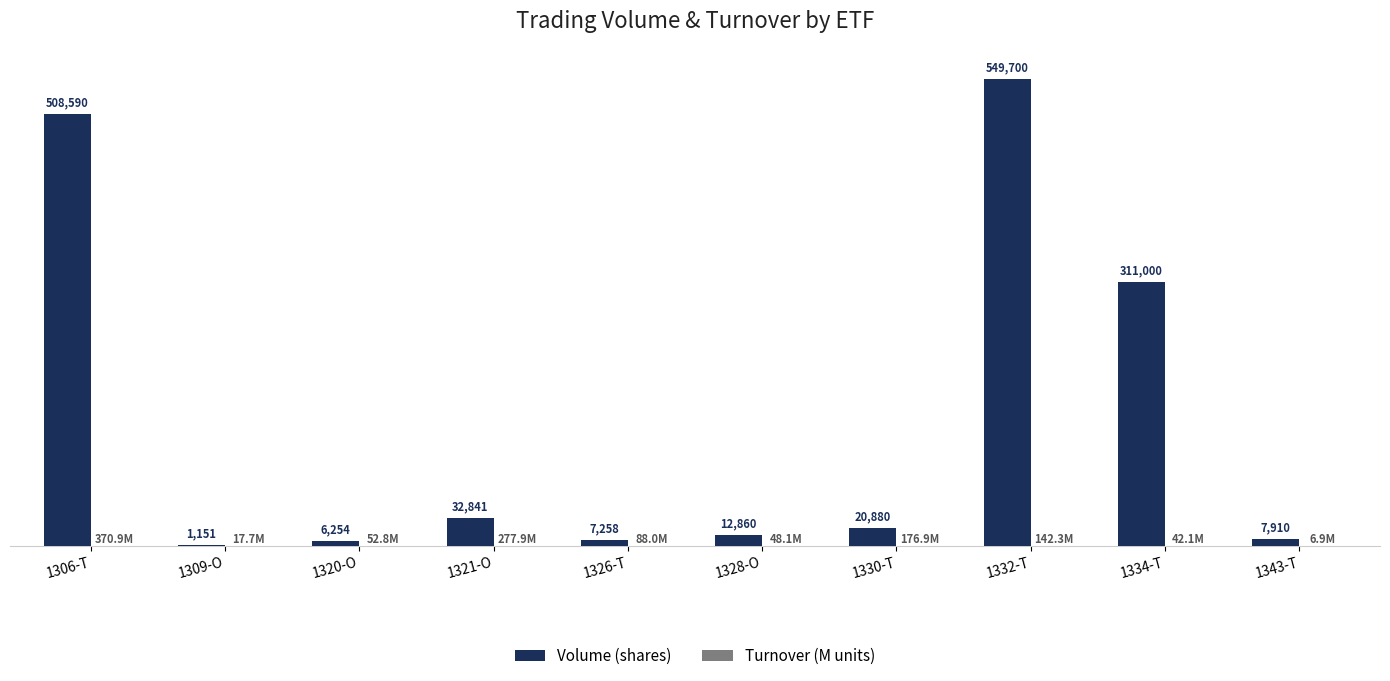

Between 1320-O and 1332-T, which series saw the biggest shift?

Volume (shares)